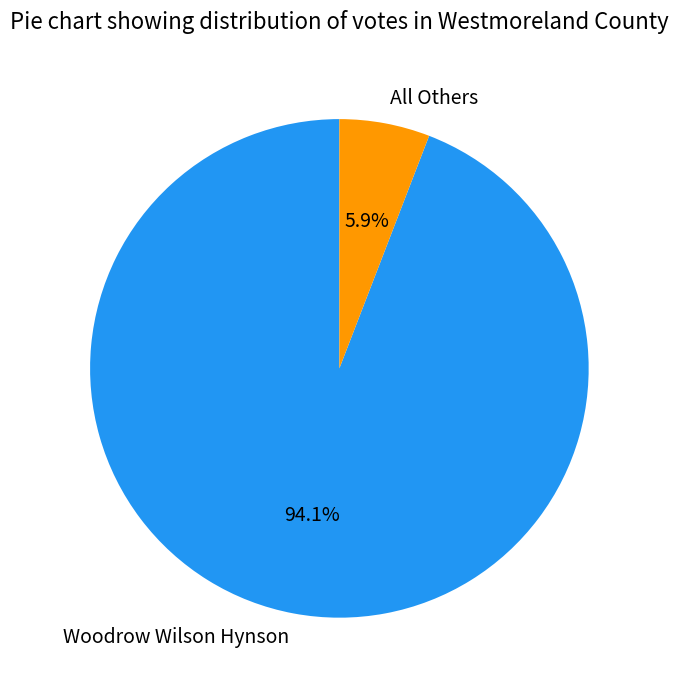

What percentage is NOT represented by All Others?

94.1%